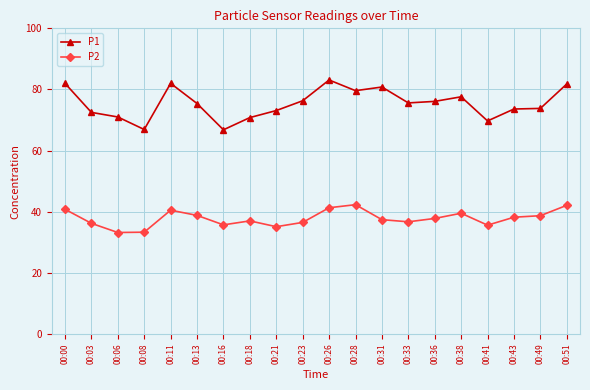

What is the total value across all series at 00:16?

102.5